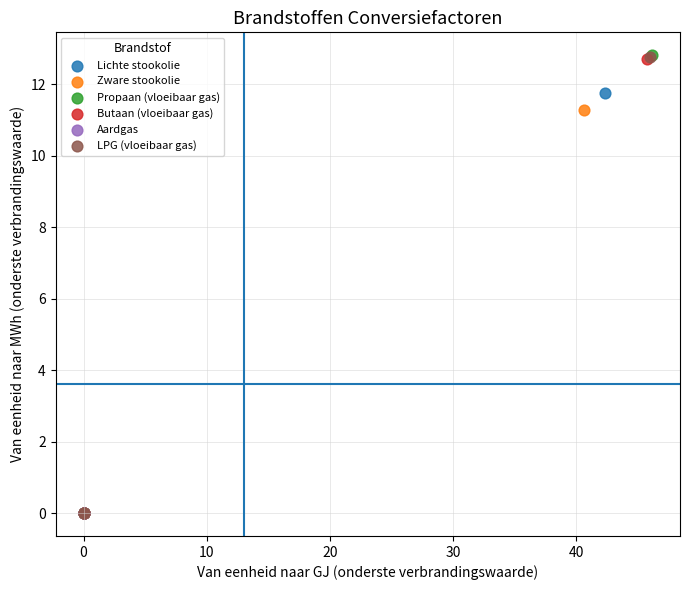

What are all the series names shown in the legend?

Lichte stookolie, Zware stookolie, Propaan (vloeibaar gas), Butaan (vloeibaar gas), Aardgas, LPG (vloeibaar gas)